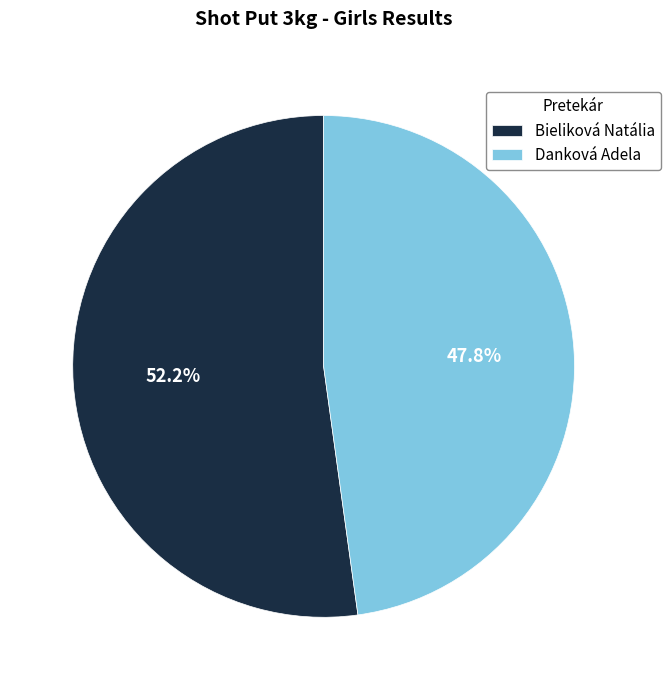

Which slice is the largest?

Bieliková Natália